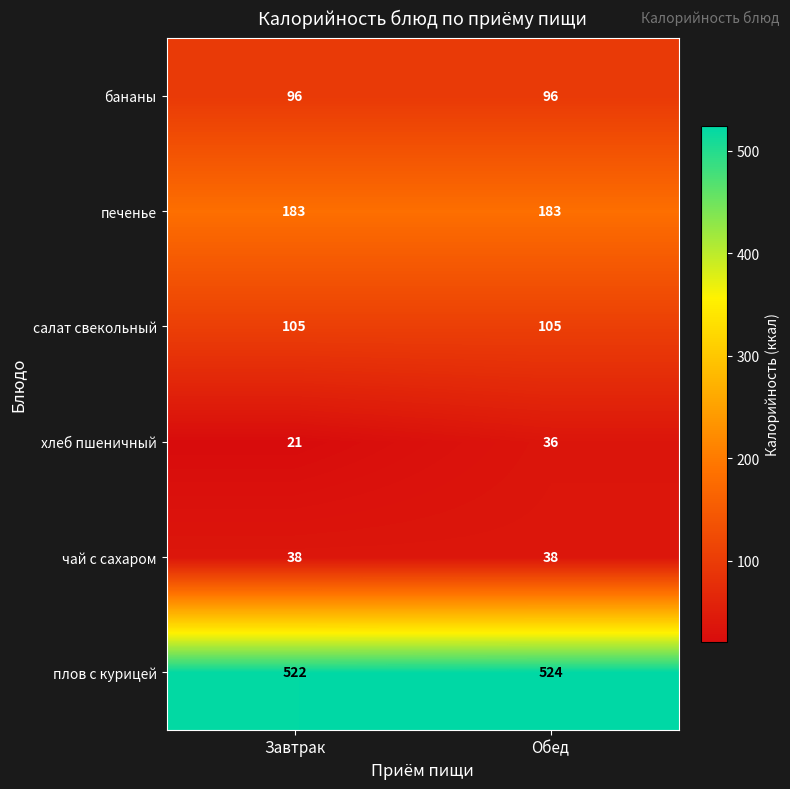

What is the sum of the чай с сахаром values at Обед and Завтрак?

76